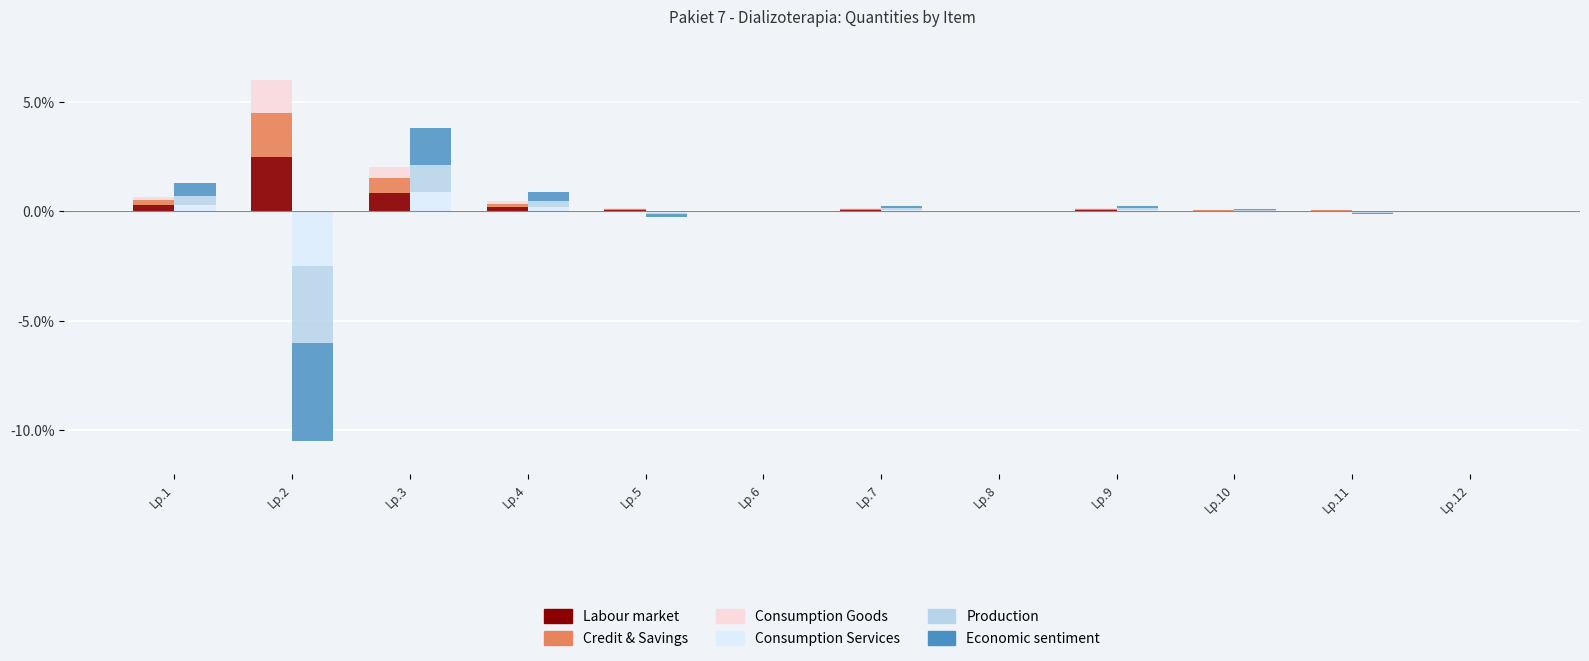

Between Lp.6 and Lp.11, which series saw the biggest shift?

Economic sentiment